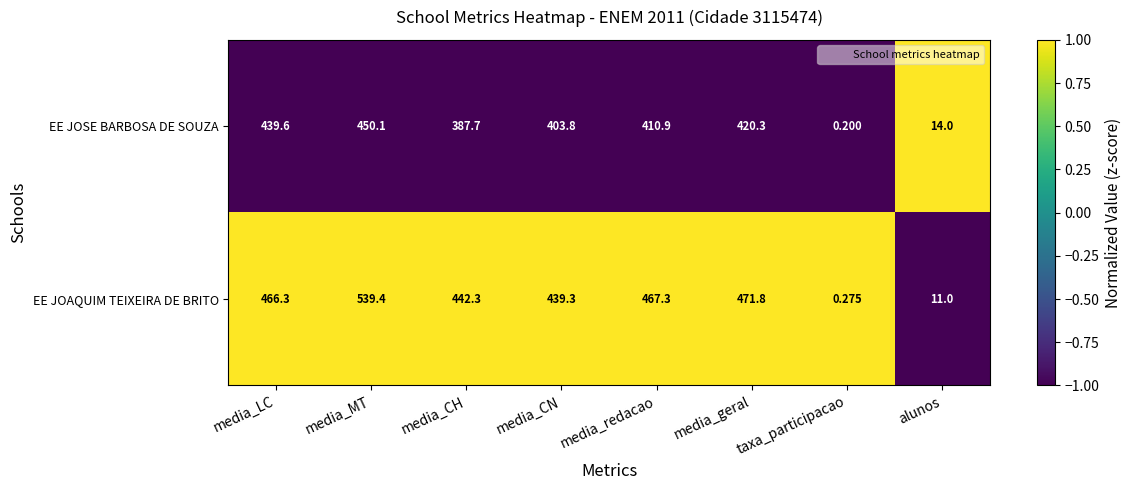

Where does the EE JOAQUIM TEIXEIRA DE BRITO series first go above 466?

media_LC